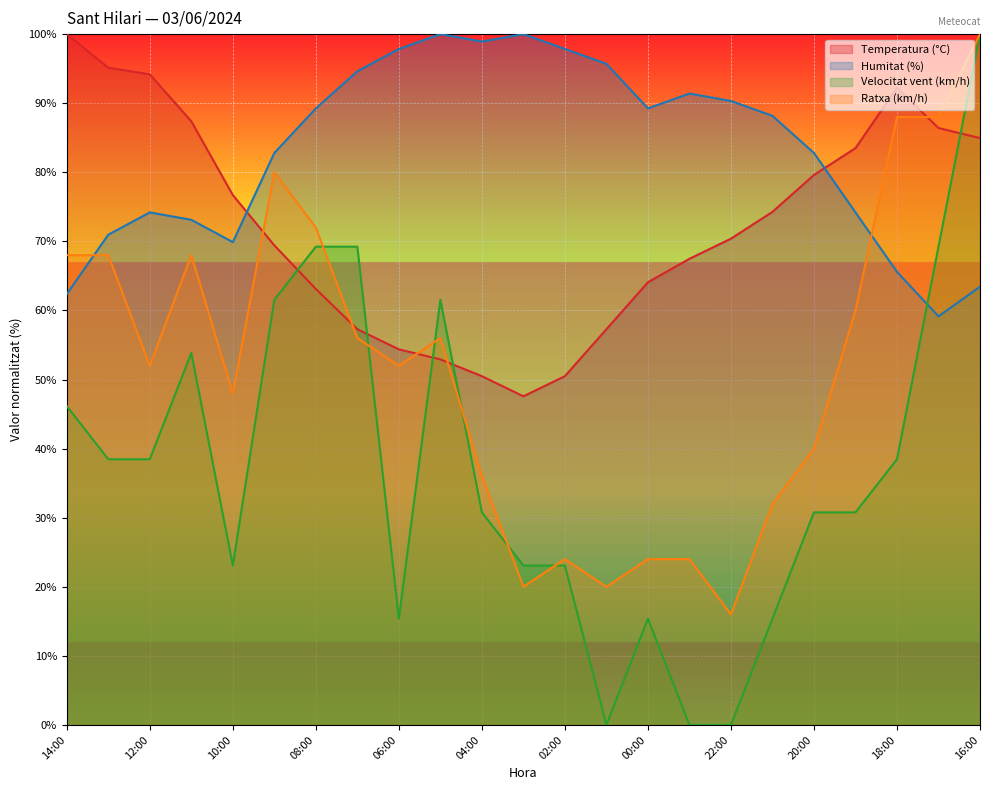

What is the difference between the maximum and minimum values in the Ratxa (km/h) series?

84.0